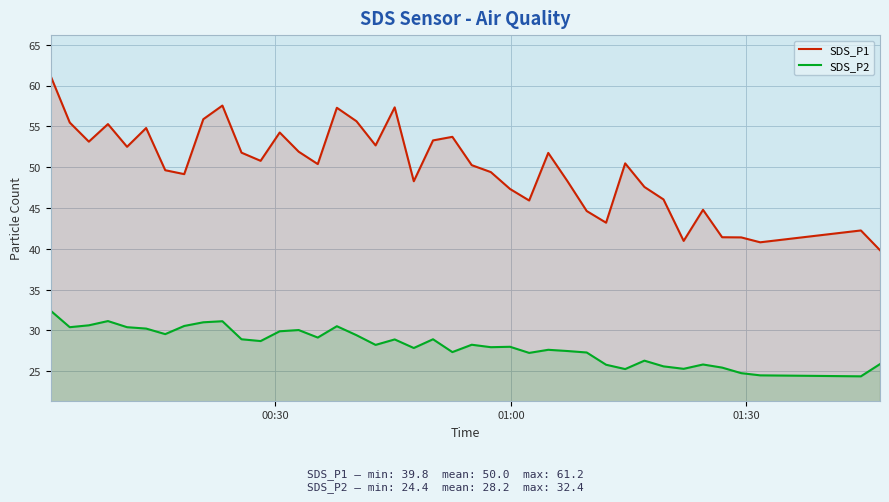

What is the lowest value of the SDS_P1 series?

39.8